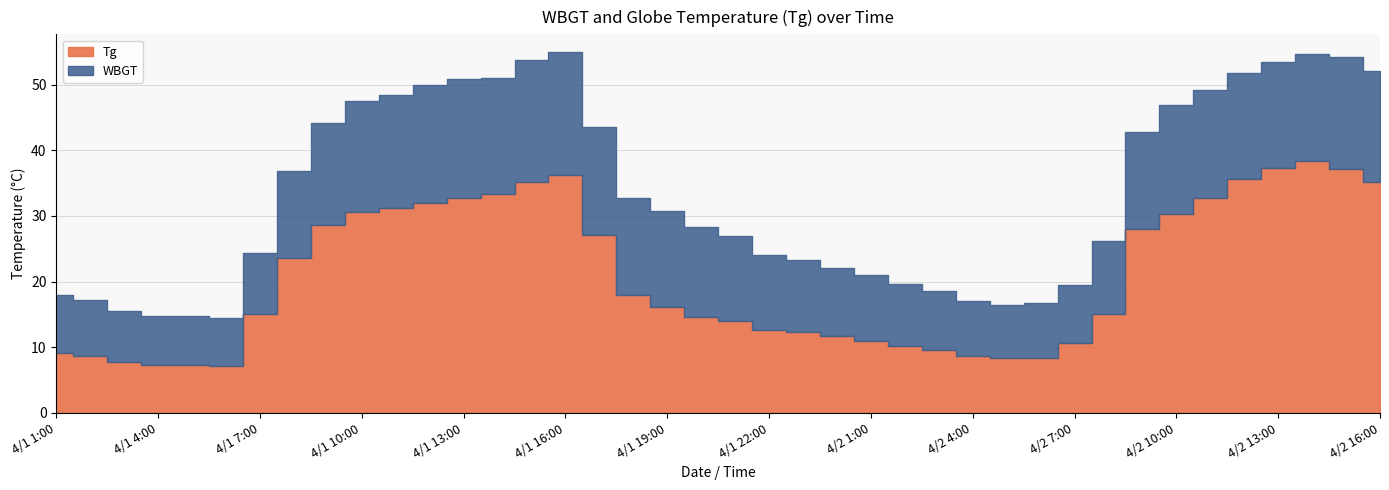

At which category does Tg reach its first local peak?

4/1 16:00